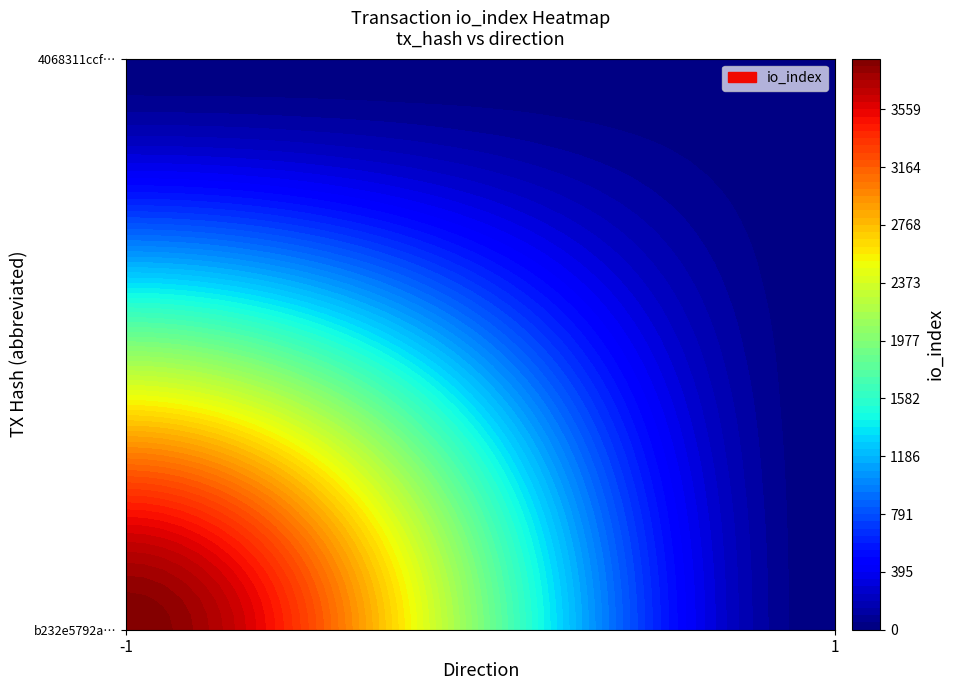

What is the average value of the b232e5792afbab7af92512d40de419827473081 series?

1952